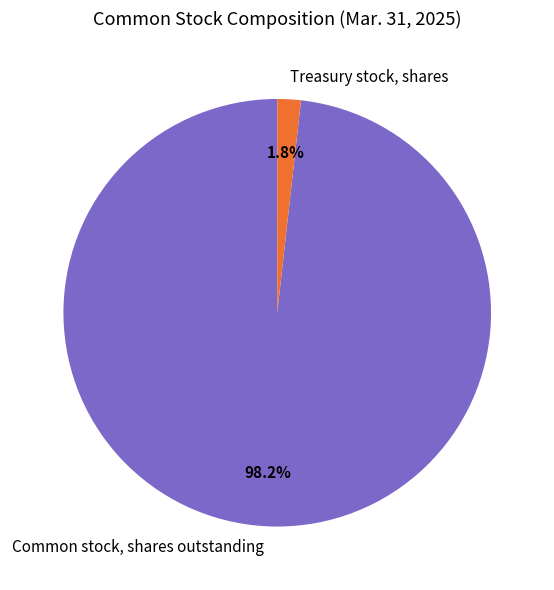

Which slice is the largest?

Common stock, shares outstanding